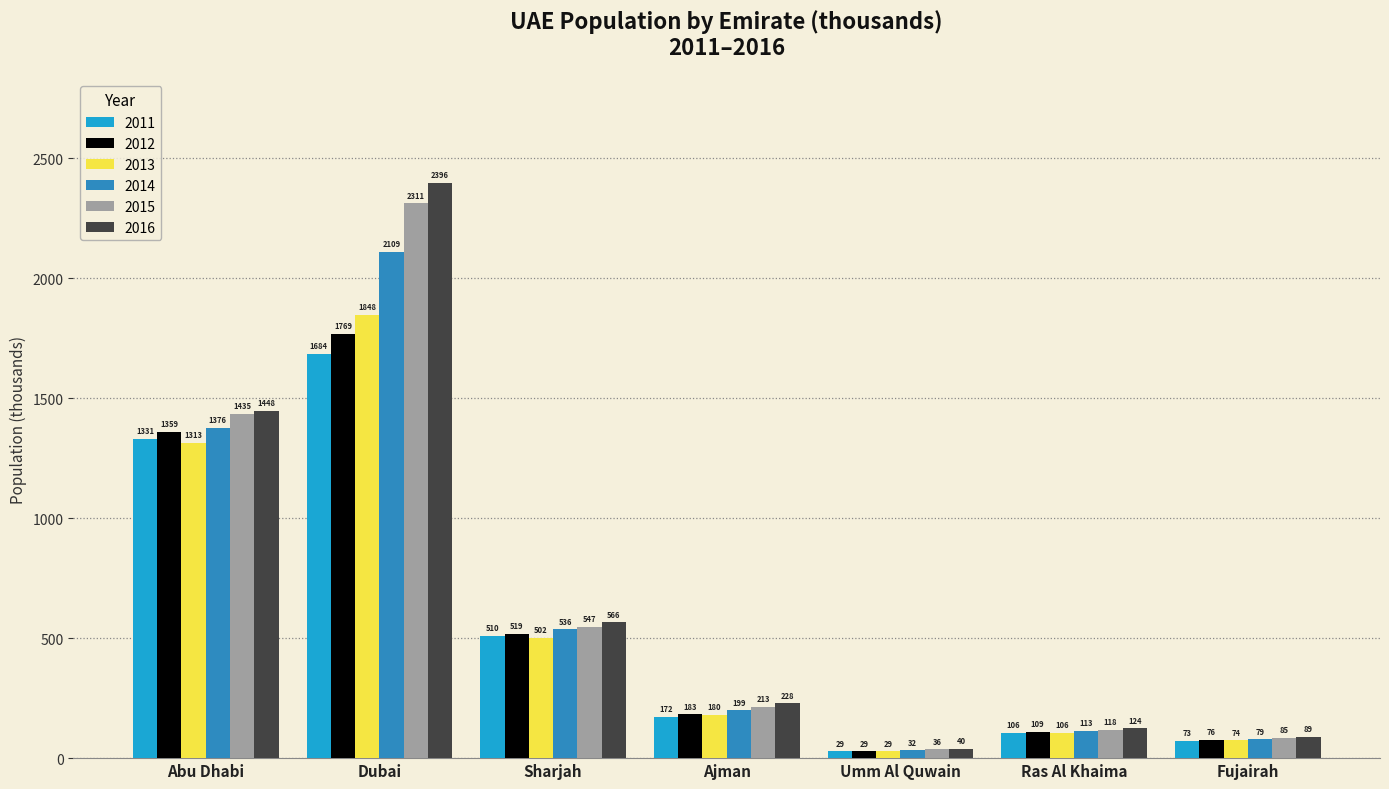

Which series has the largest total across all categories?

2016